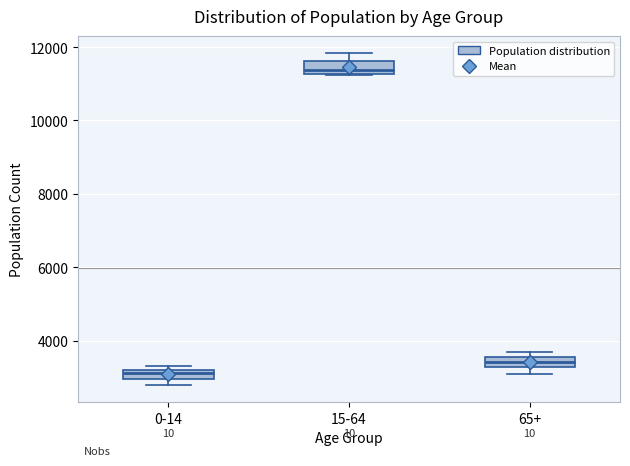

Where is the lower edge of the box for 0-14 on the y-axis? The values are not printed on the chart, so give them approximately, as read against the axis.

3000